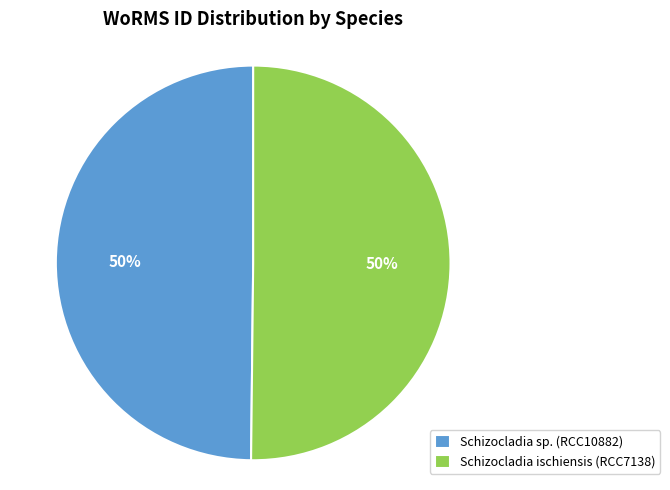

To the nearest percent, what portion does Schizocladia sp. (RCC10882) represent?

50%